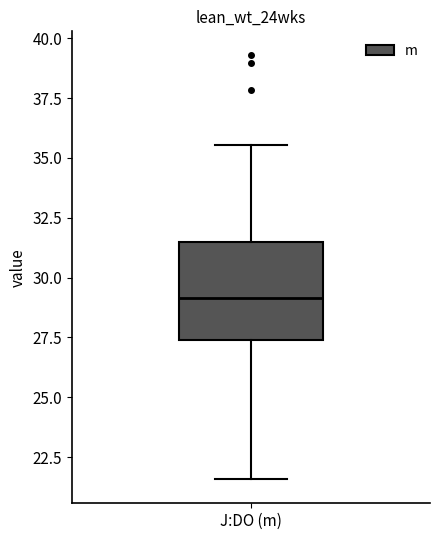

Transcribe this box plot: give where the median line is, the range the box spans, and where the two whiskers end, as read against the y-axis. The values are not printed on the chart, so give them approximately, as read against the axis.

median 29.0, box 27.5 to 31.5, whiskers 21.5 to 35.5